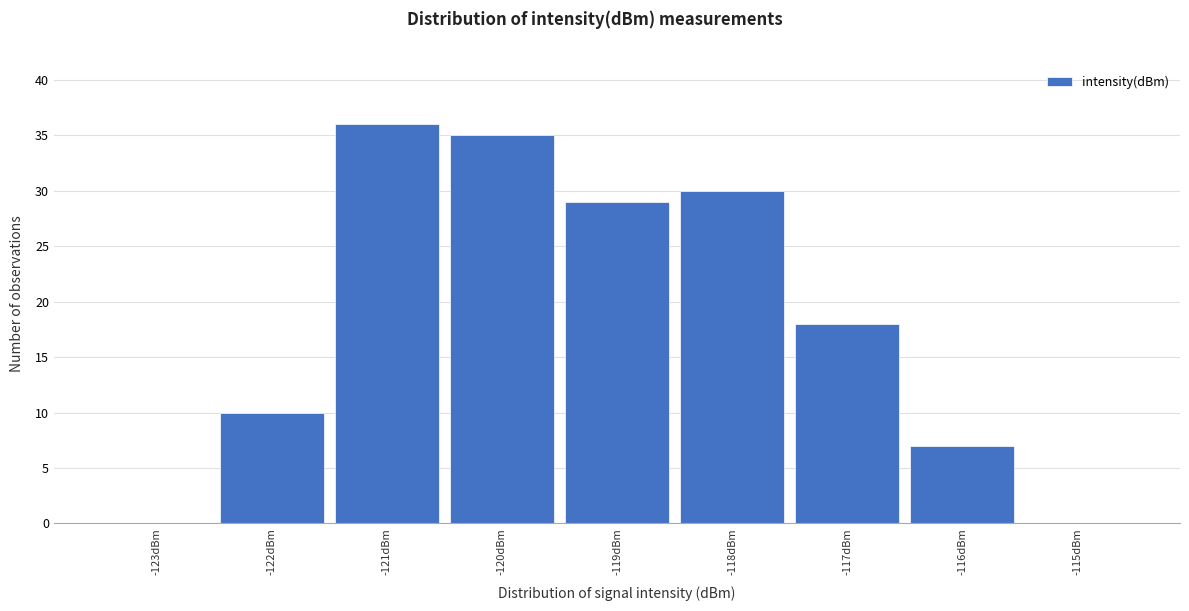

Reading left to right, list every bar in this chart as the range it spans on the x-axis followed by its height. The values are not printed on the chart, so give them approximately, as read against the axis.

-123.5 to -122.5: 0
-122.5 to -121.5: 10
-121.5 to -120.5: 36
-120.5 to -119.5: 35
-119.5 to -118.5: 29
-118.5 to -117.5: 30
-117.5 to -116.5: 18
-116.5 to -115.5: 7
-115.5 to -114.5: 0